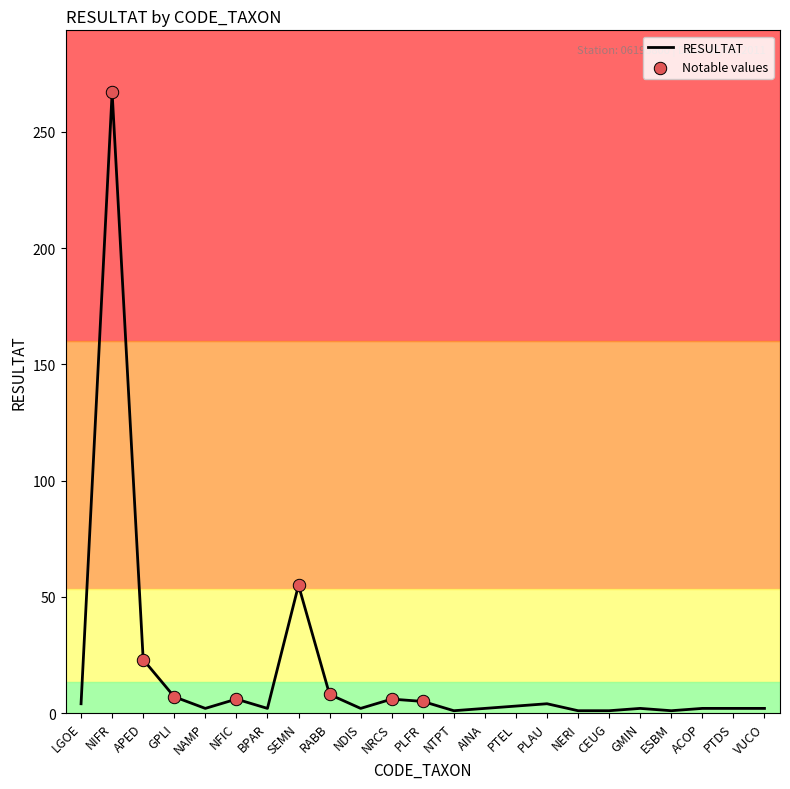

Approximately how many times larger is the value at PTDS compared to BPAR?

1.0